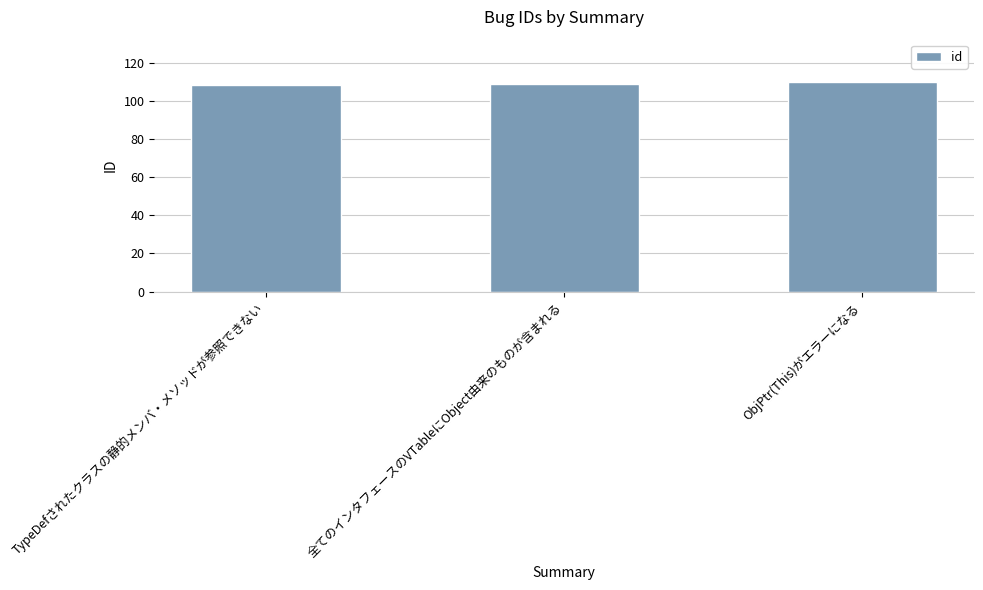

What is the ratio of the value at ObjPtr(This)がエラーになる to the value at TypeDefされたクラスの静的メンバ・メソッドが参照できない?

1.0